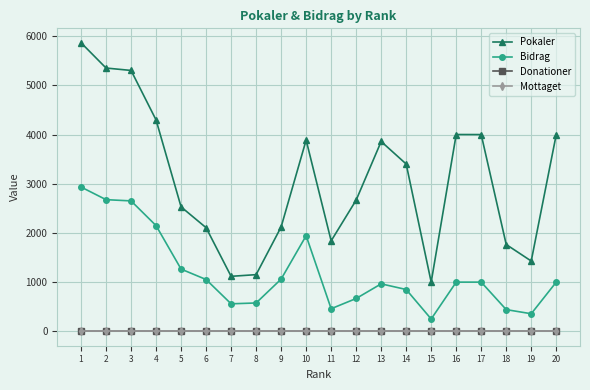

At how many categories does at least one series exceed 4396?

3